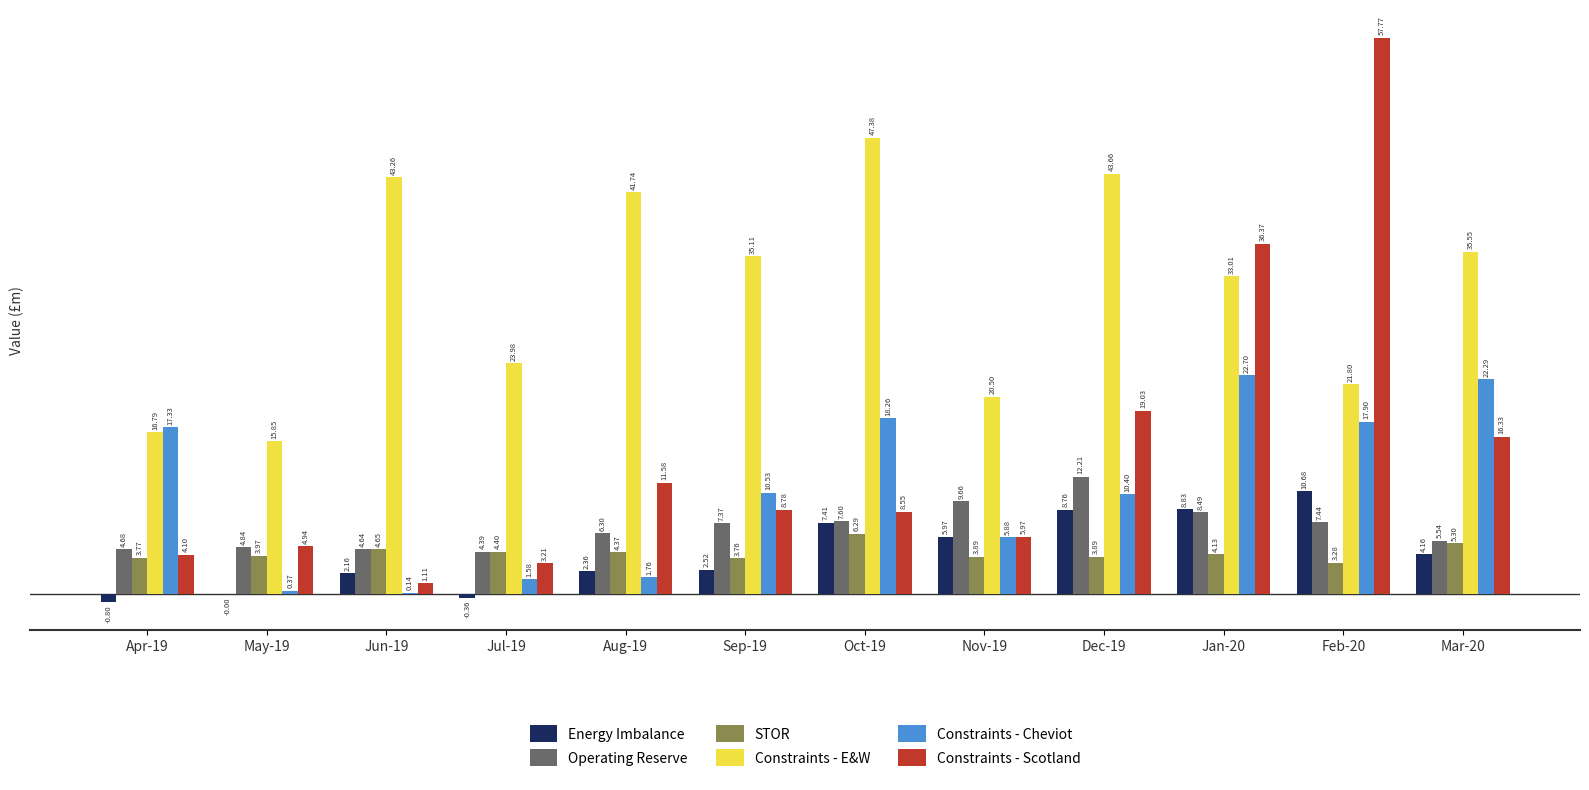

At which label does Constraints - Scotland first exceed 8?

Aug-19